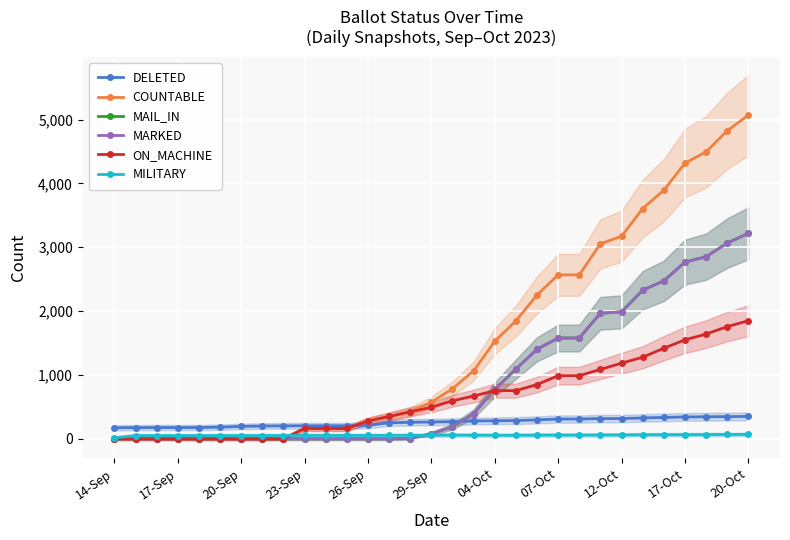

Where do DELETED and MARKED first cross each other?

16 and 17